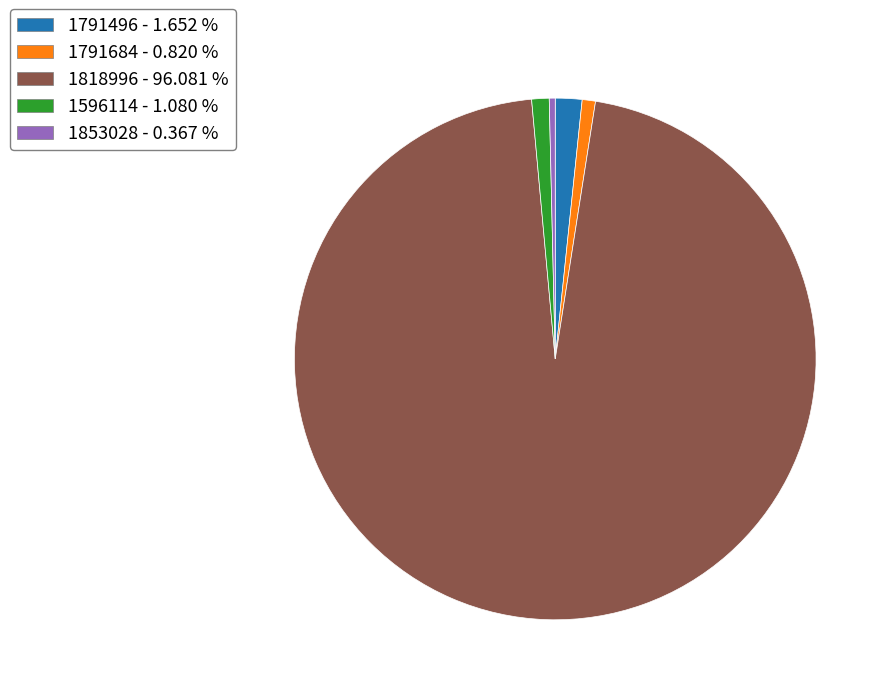

How many slices are in this pie chart?

5